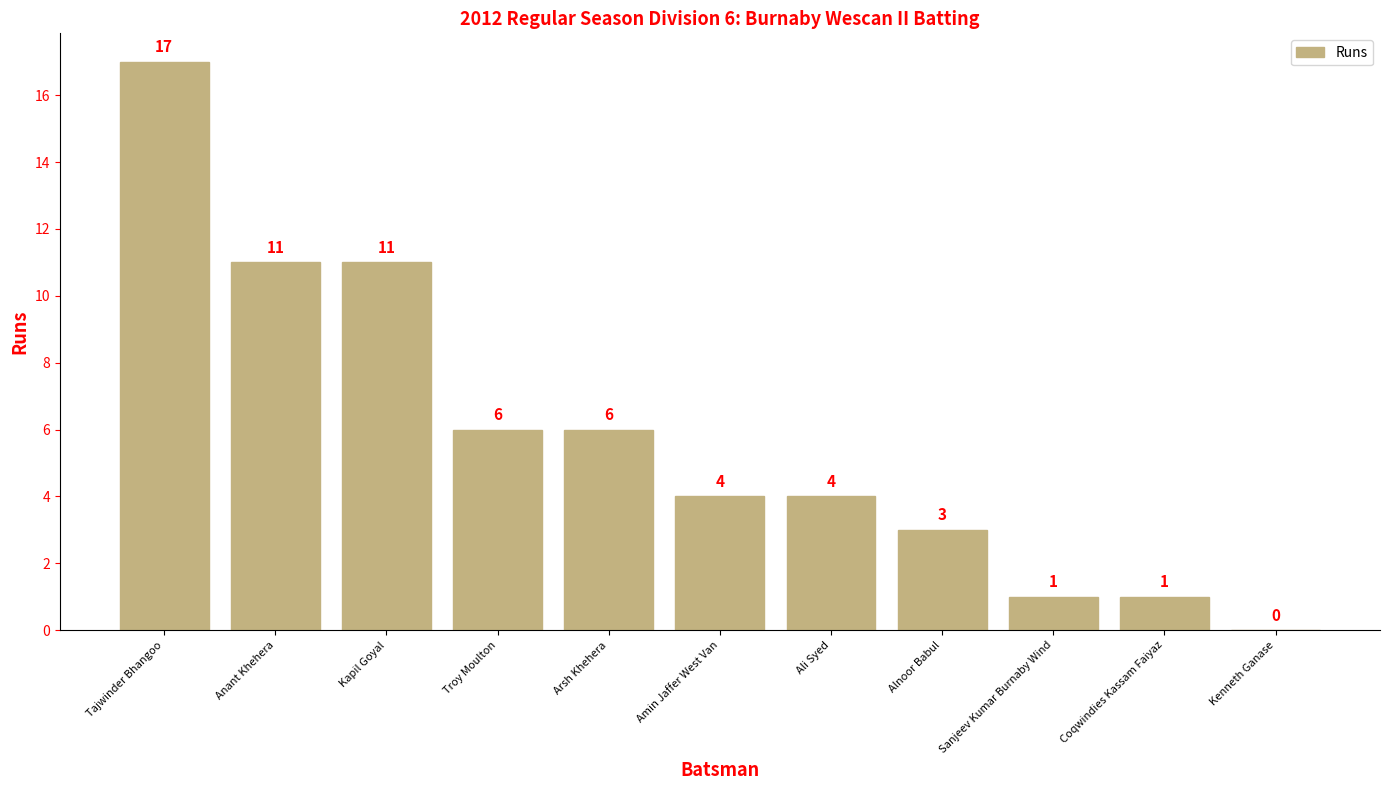

Read the value at Anant Khehera, to the nearest 10.

10